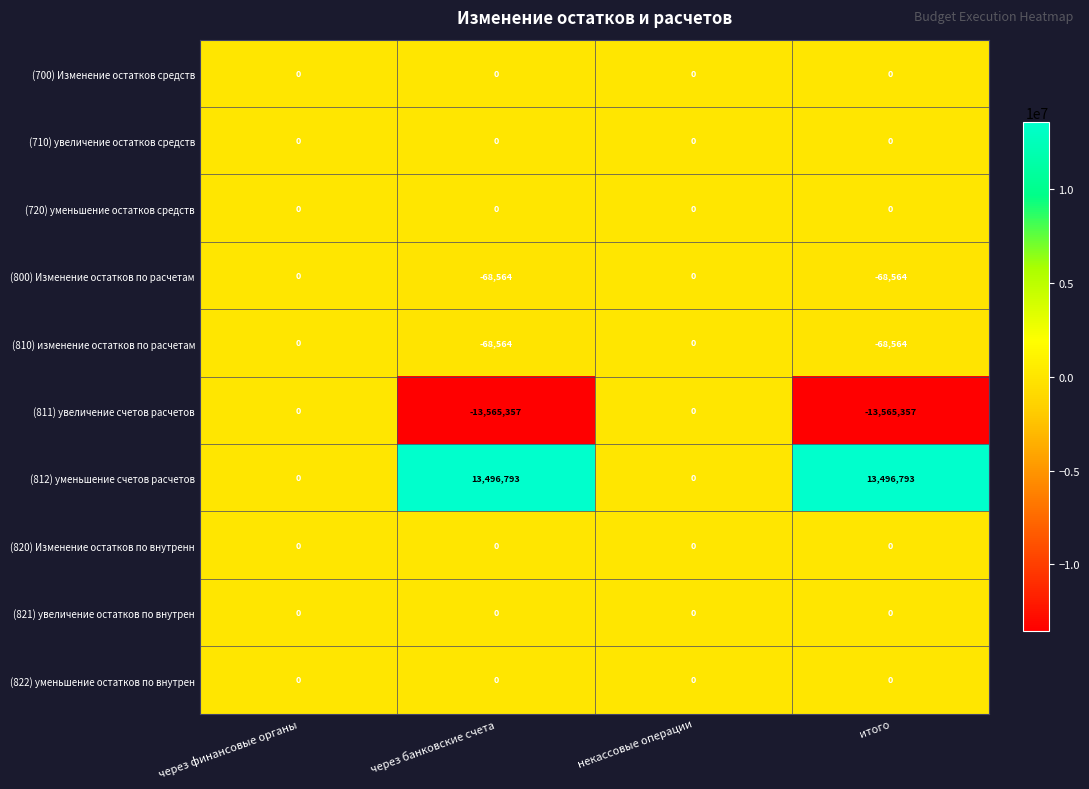

Which series has the largest total across all categories?

(812) уменьшение счетов расчетов